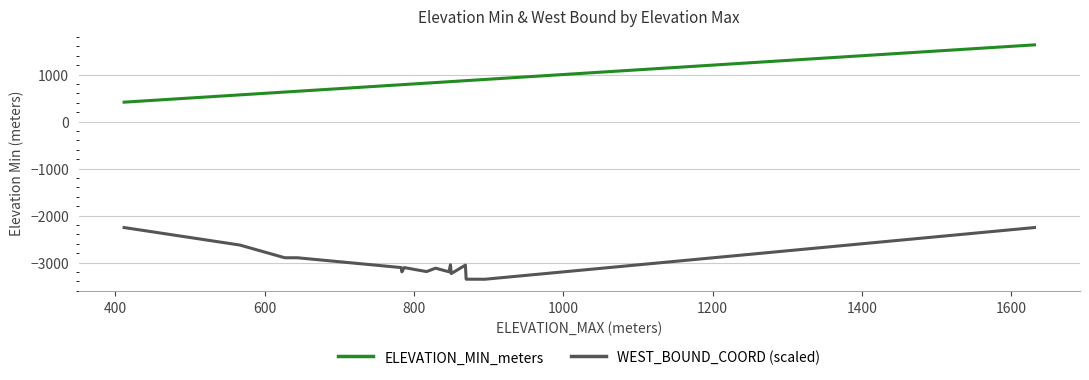

True or false: WEST_BOUND_COORD (scaled) has more than 2 points higher than both neighbors.

True